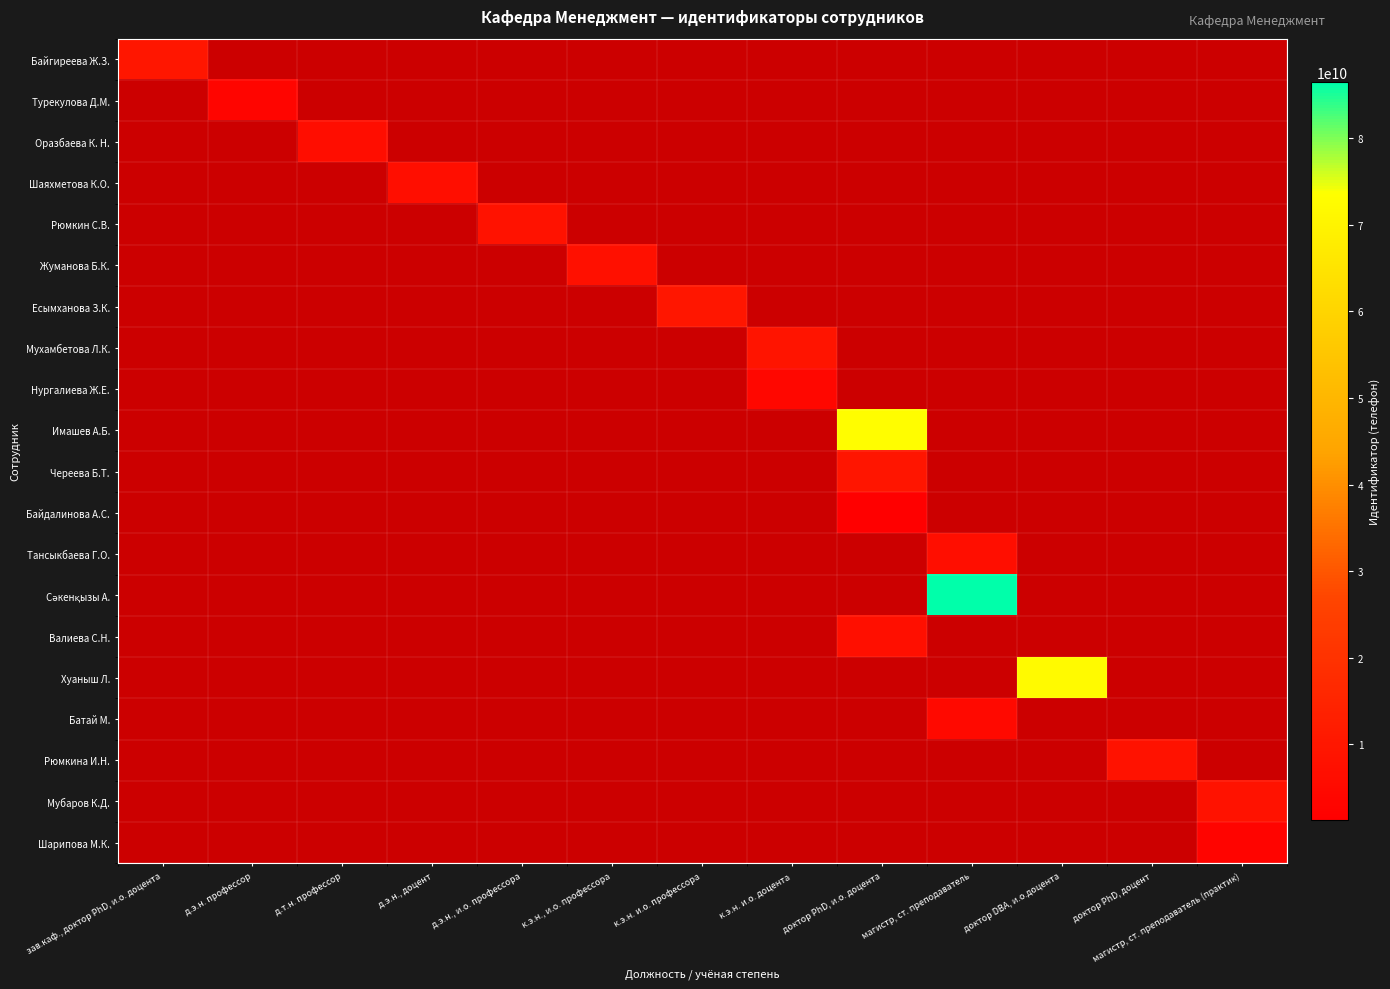

How many values in Байдалинова А.С. are above zero?

1